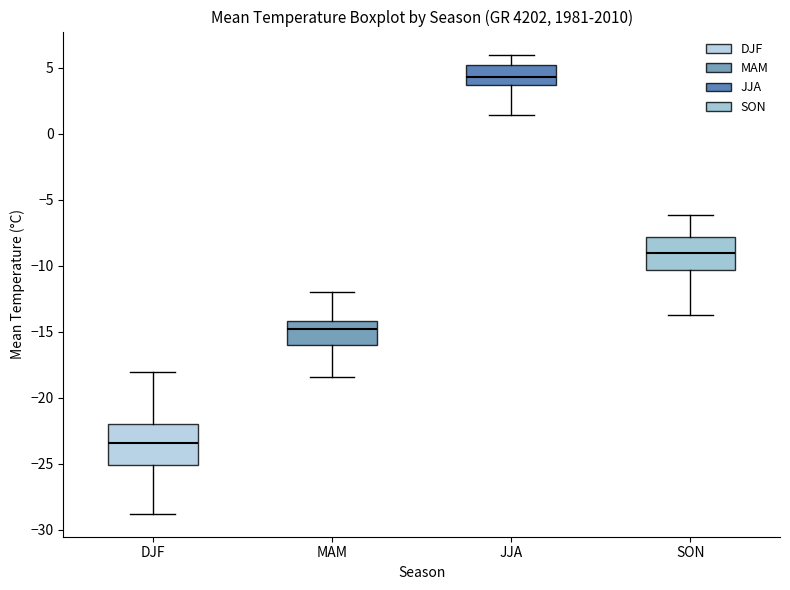

Reading left to right, transcribe this box plot: for each box, give where its median line is, the range the box spans, and where its two whiskers end, as read against the y-axis. The values are not printed on the chart, so give them approximately, as read against the axis.

DJF: median -23.5, box -25.0 to -22.0, whiskers -29.0 to -18.0
MAM: median -15.0, box -16.0 to -14.0, whiskers -18.5 to -12.0
JJA: median 4.5, box 3.5 to 5.0, whiskers 1.5 to 6.0
SON: median -9.0, box -10.5 to -8.0, whiskers -14.0 to -6.0